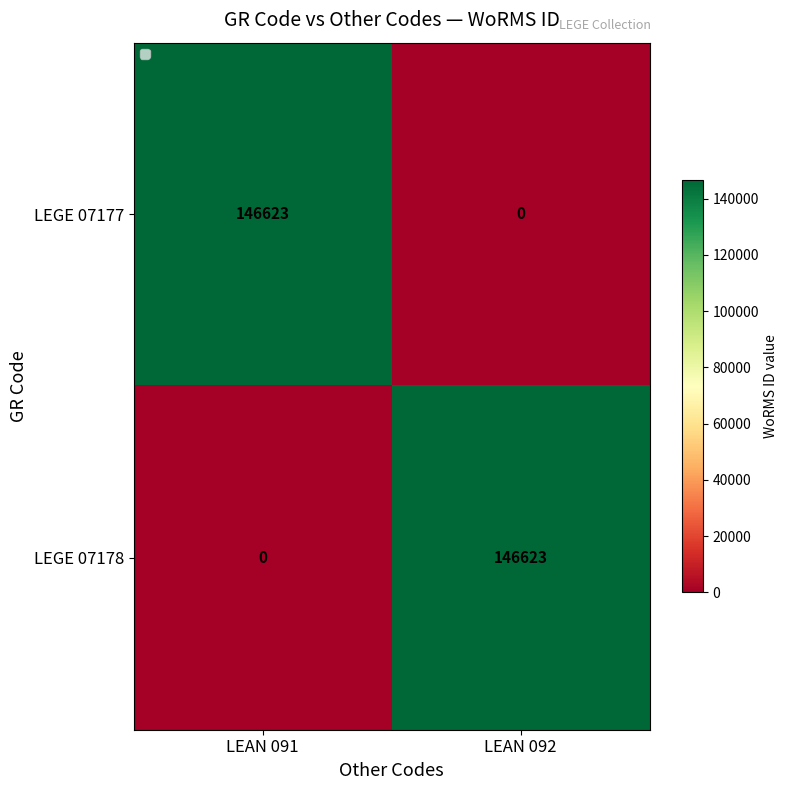

Reading left to right, extract all data points from this chart.

LEGE 07177: LEAN 091=146623	LEAN 092=0
LEGE 07178: LEAN 091=0	LEAN 092=146623